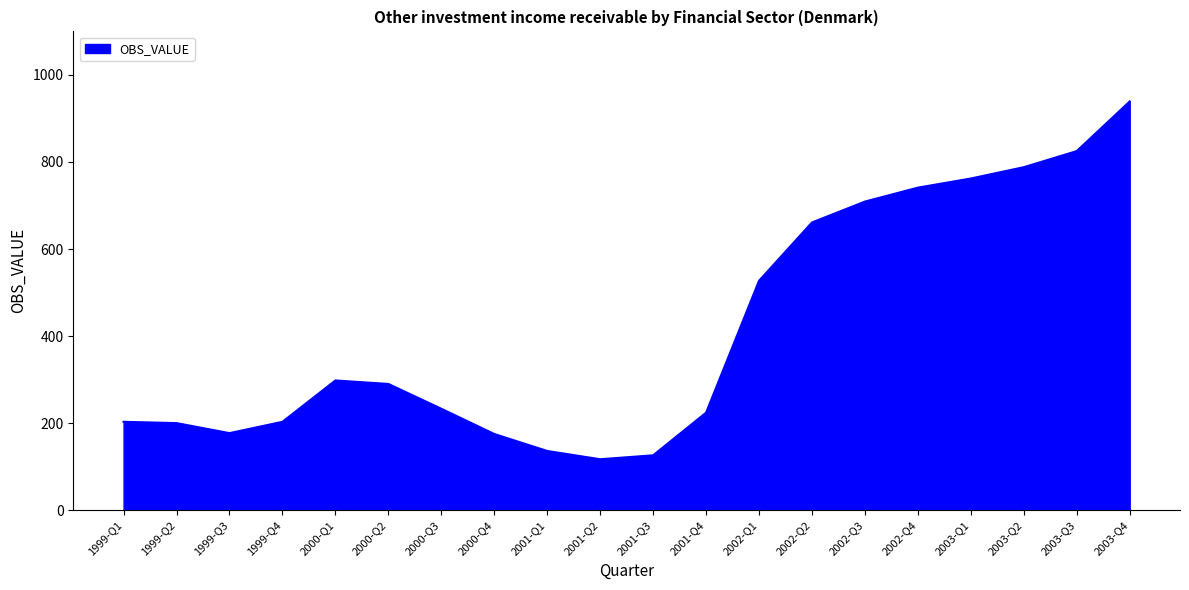

What is the difference between the maximum and minimum values?

822